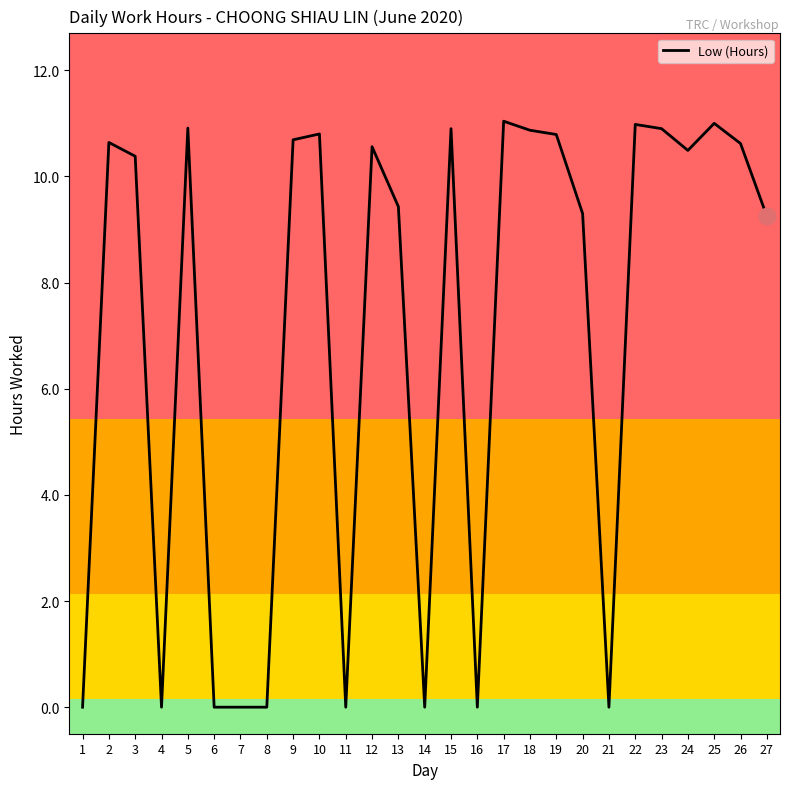

The value at 3 is 14.6. True or false?

False